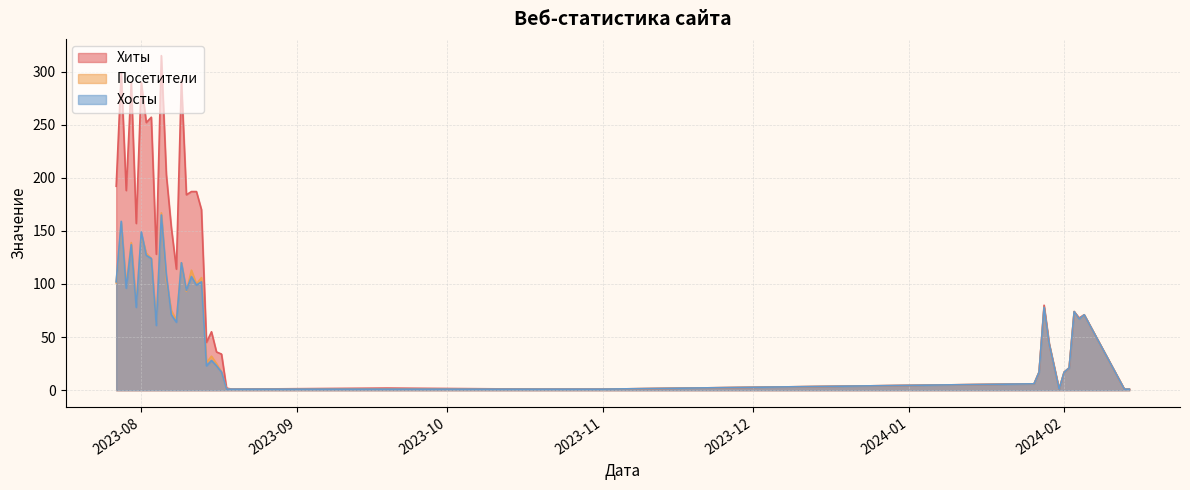

What are all the series names shown in the legend?

Хиты, Посетители, Хосты